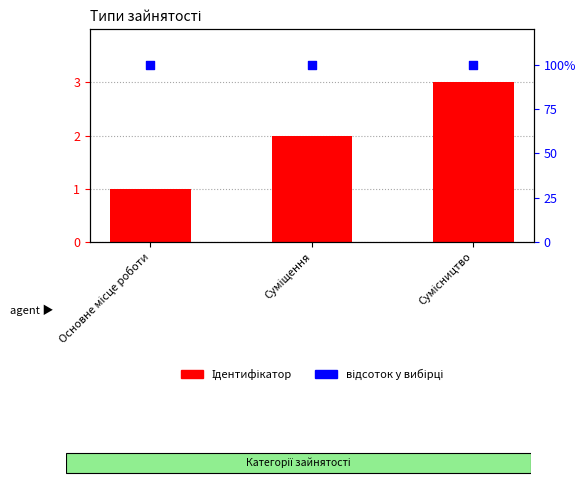

Is the value of відсоток у вибірці at Сумісництво greater than the value of Ідентифікатор at Сумісництво?

Yes